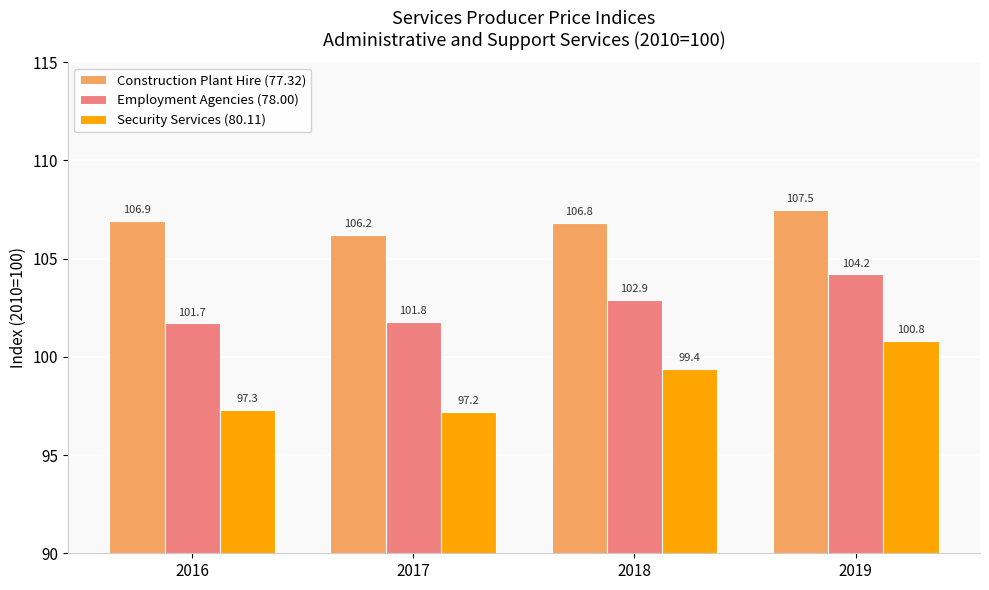

What is the value of the Security Services (80.11) bar at the 2nd from the left?

97.2